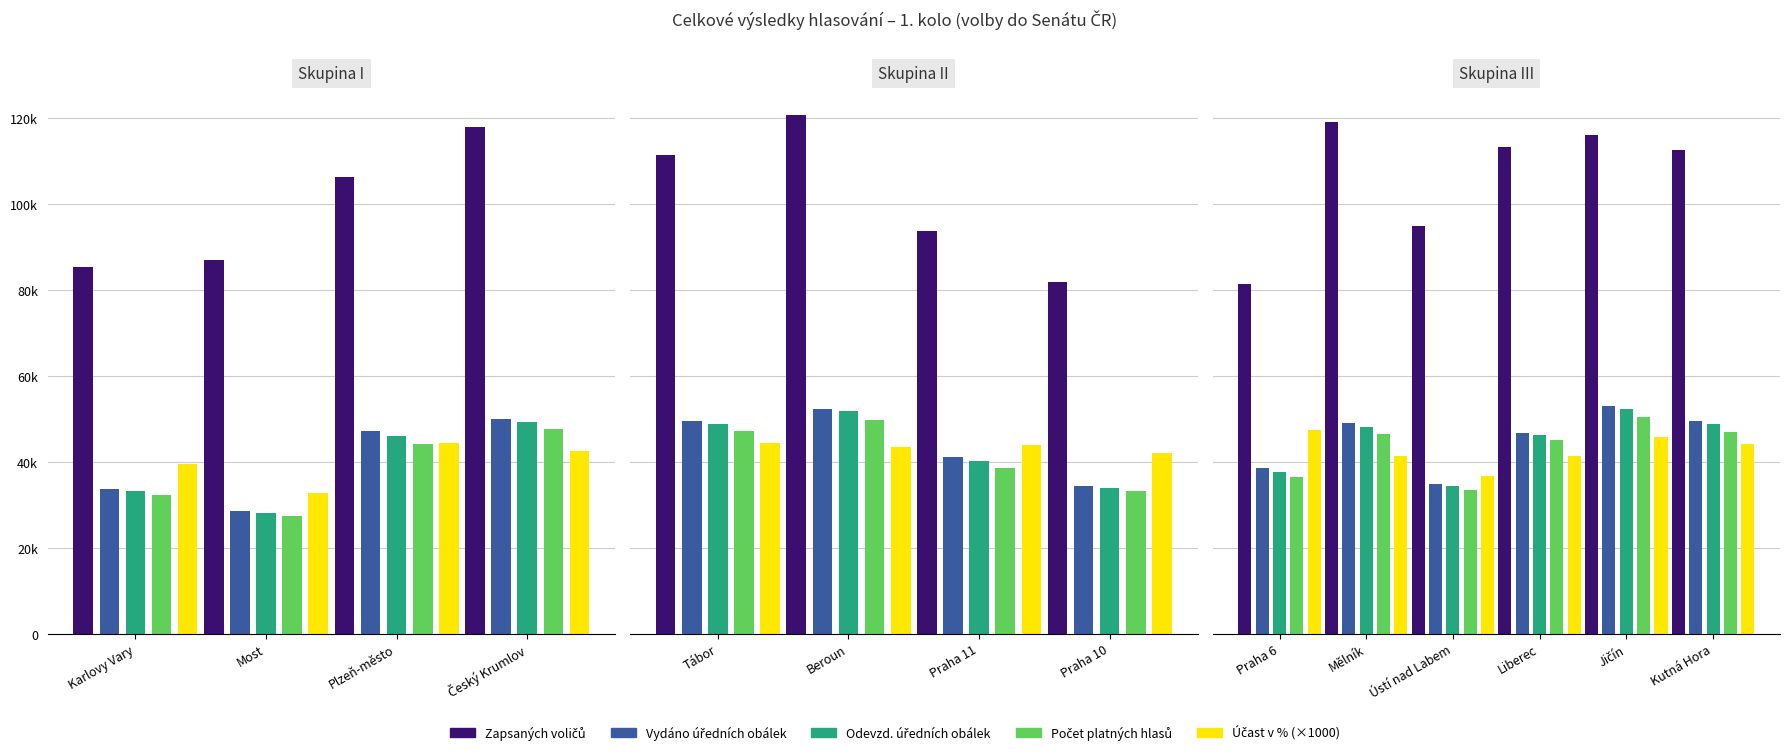

What is the value of the Zapsaných voličů bar at the 3rd from the left?

94769